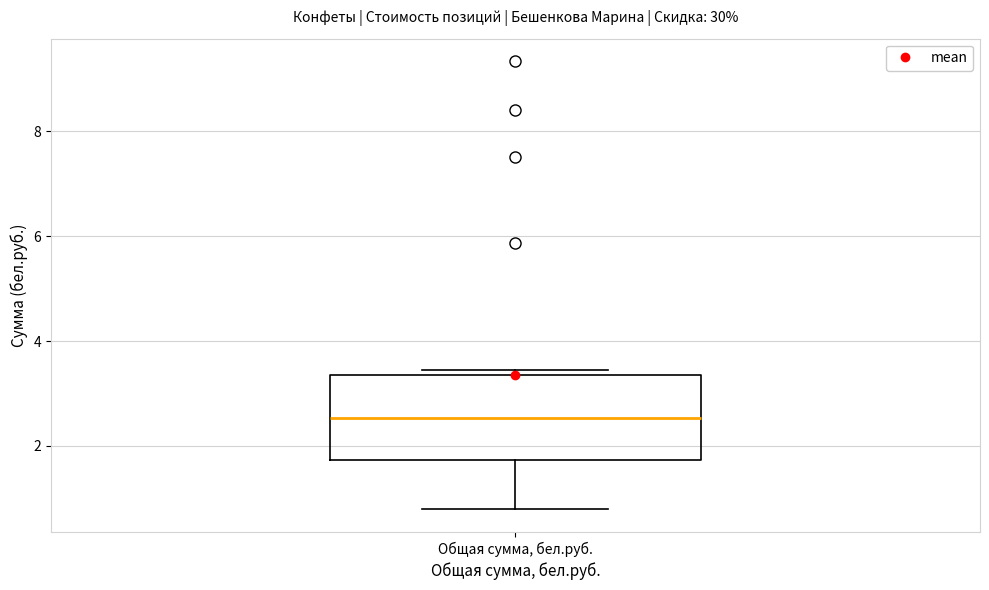

Transcribe this box plot: give where the median line is, the range the box spans, and where the two whiskers end, as read against the y-axis. The values are not printed on the chart, so give them approximately, as read against the axis.

median 2.6, box 1.8 to 3.4, whiskers 0.8 to 3.4 (just above the box's upper edge)